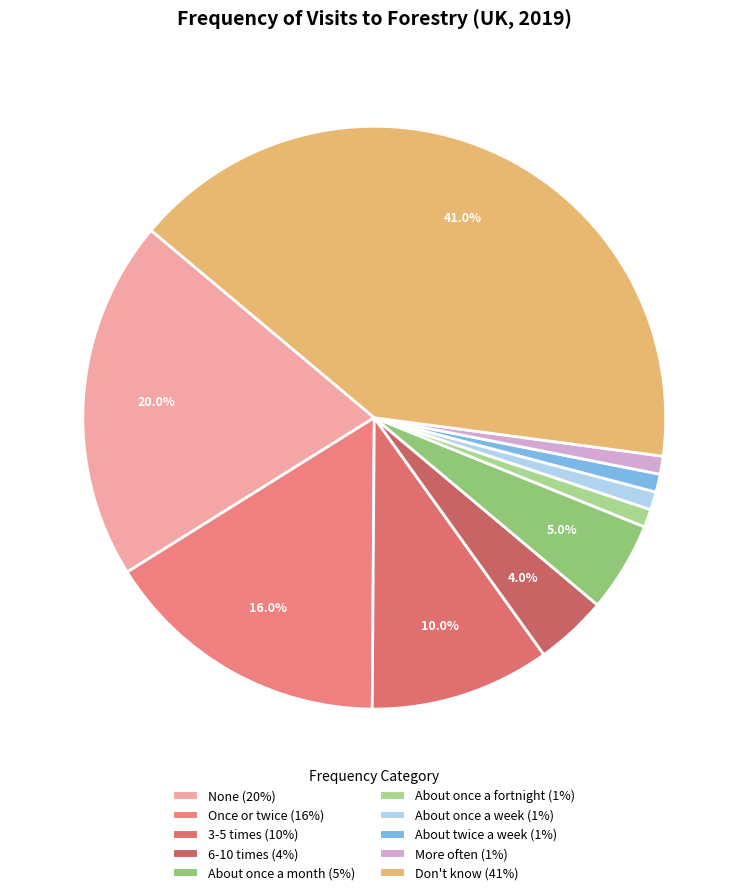

How many slices are in this pie chart?

10